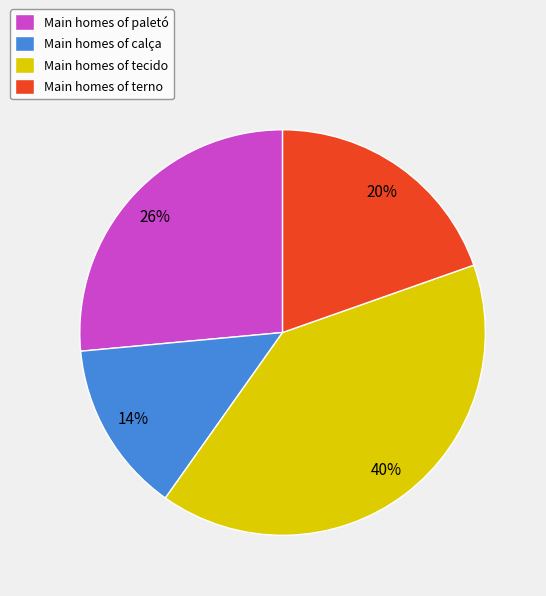

To the nearest percent, what is the combined percentage of Main homes of calça and Main homes of paletó?

40%